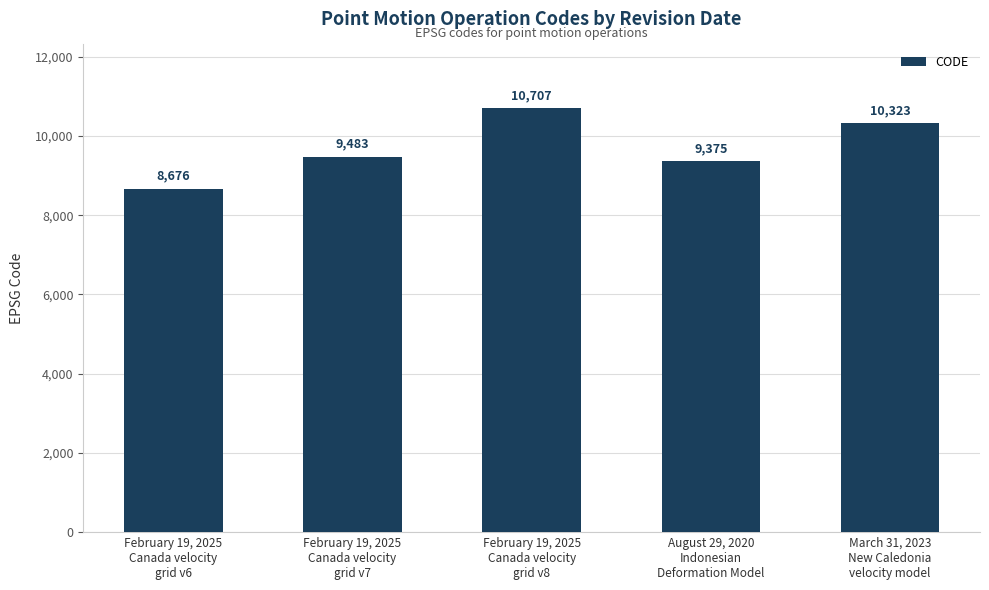

True or false: the data shows 6617 at February 19, 2025
Canada velocity
grid v8.

False